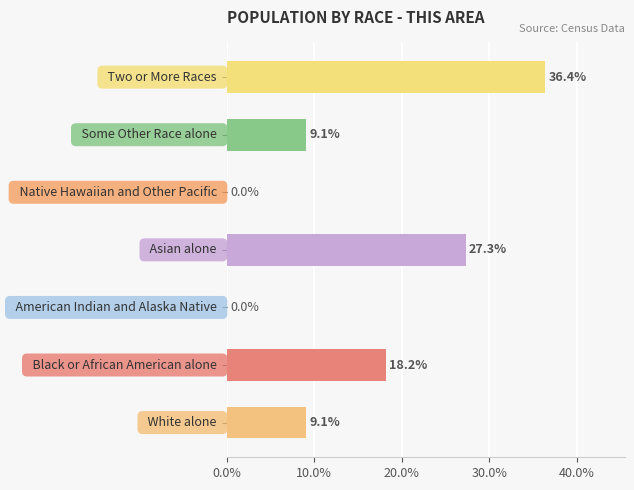

What is the maximum value shown in the chart?

36.4